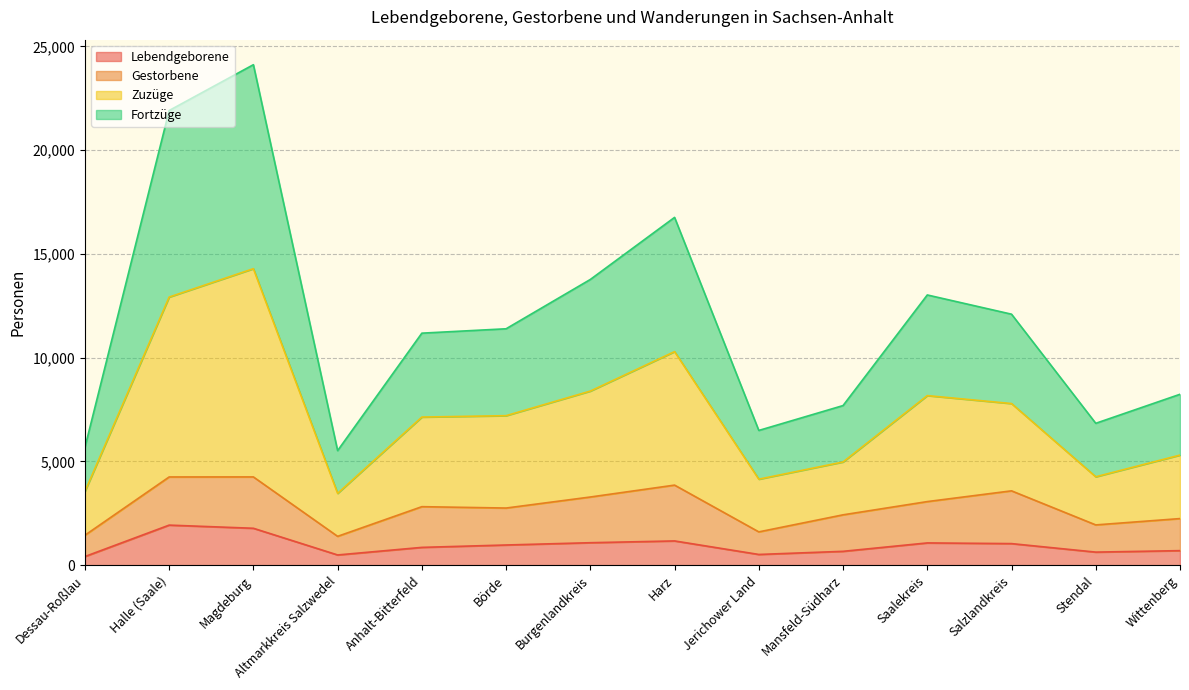

Where is Lebendgeborene nearest to the value 1174?

Harz